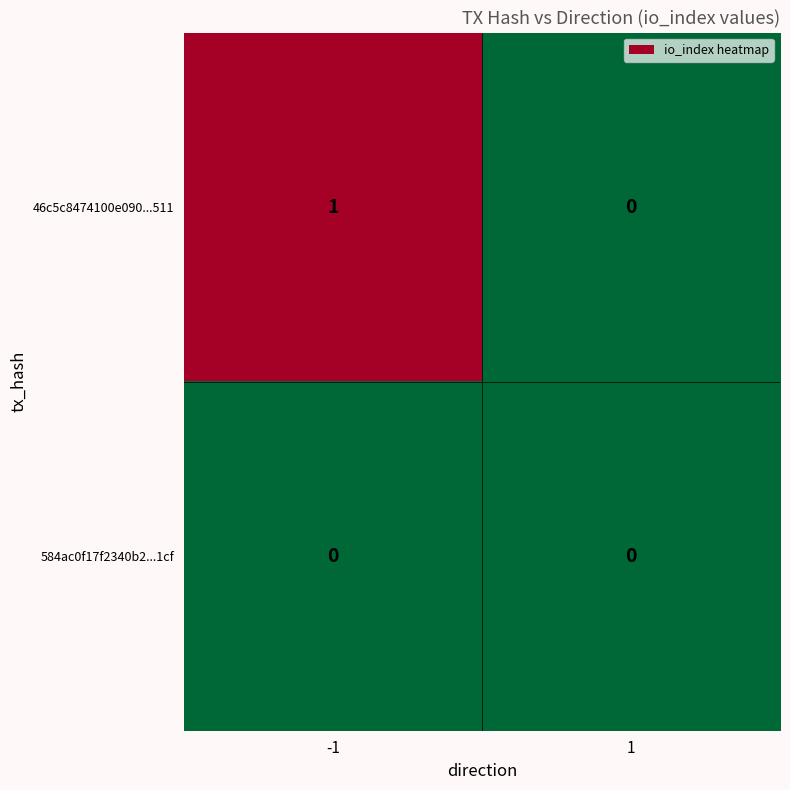

At -1, list the series in order from smallest to largest.

584ac0f17f2340b2...1cf, 46c5c8474100e090...511